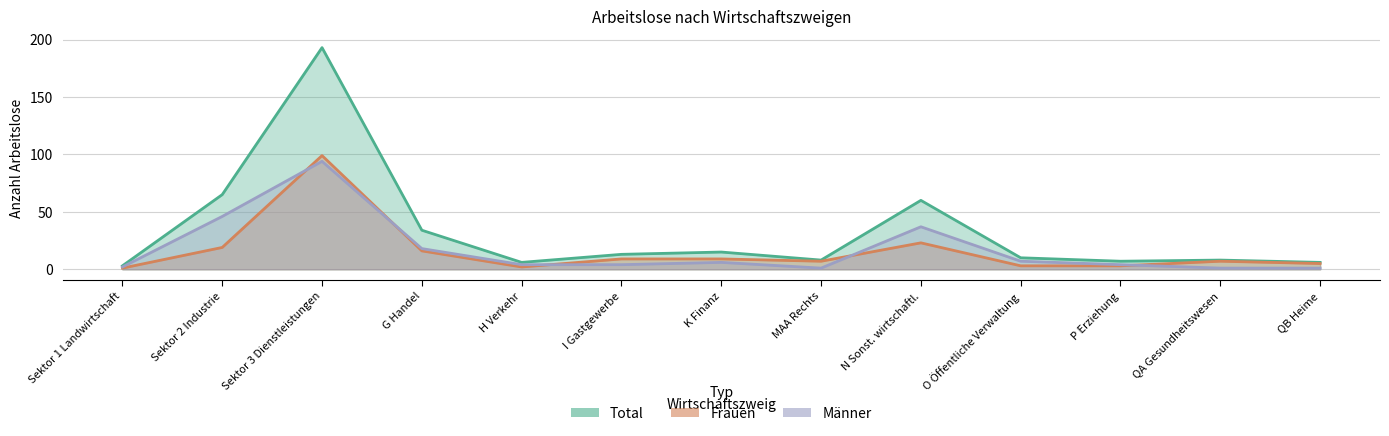

What position from the left is I Gastgewerbe?

6